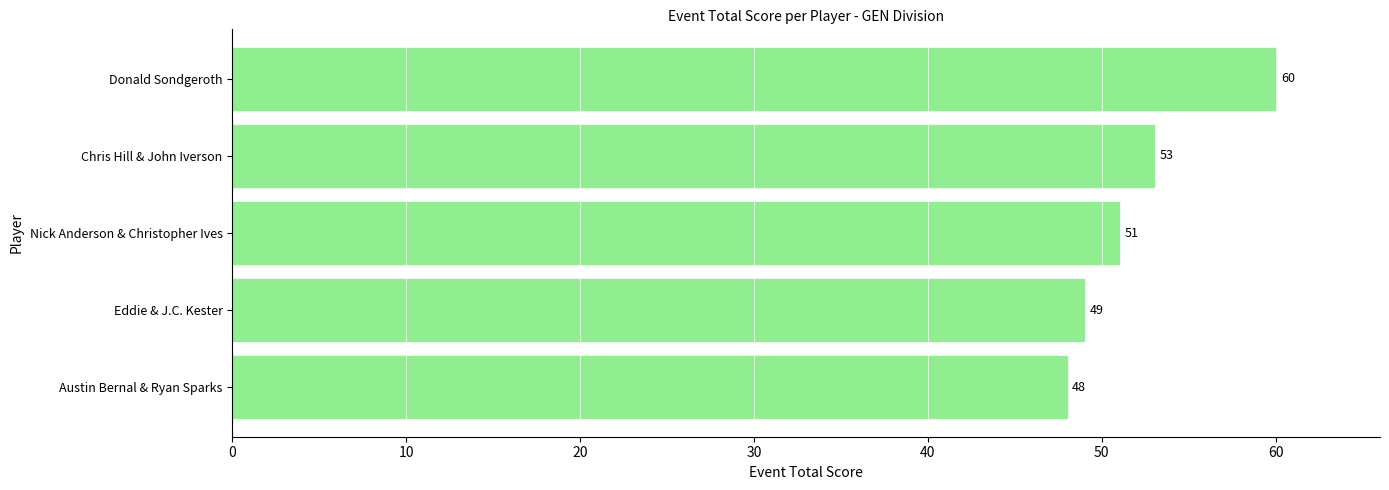

Which label corresponds to the largest value in the chart?

Donald Sondgeroth